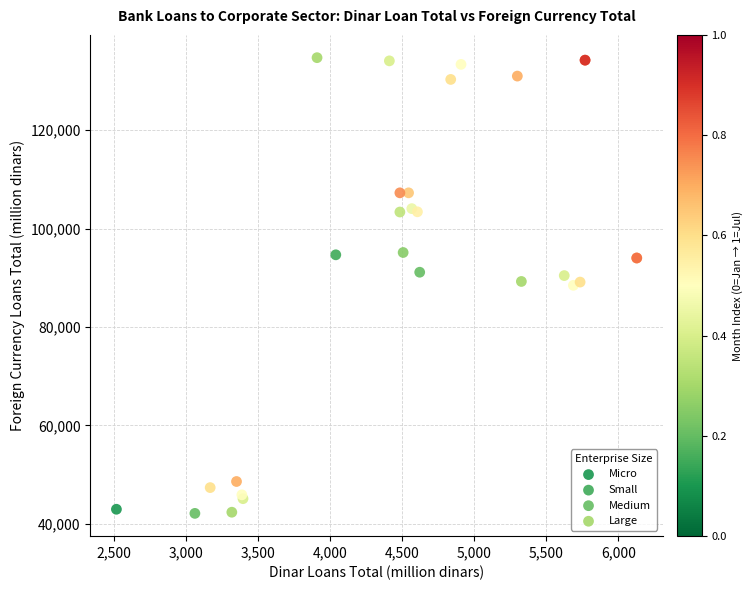

Which series reaches the minimum Y coordinate?

Micro